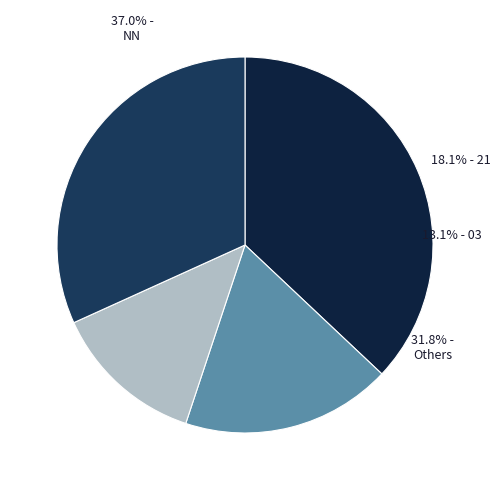

Is it true that 03 is 23% of the pie?

False